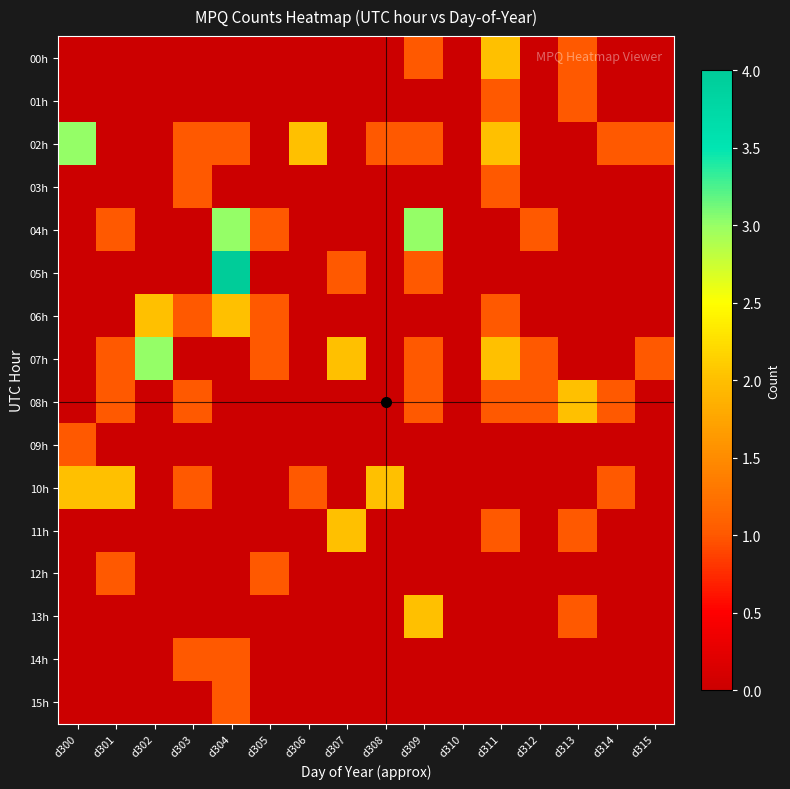

At which category is the sum across all series the highest?

d304